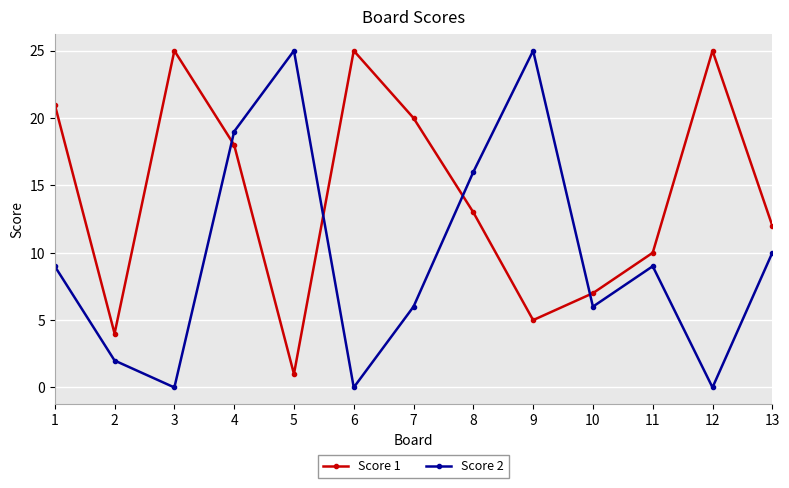

Reading left to right, list all the values displayed in this chart.

Score 1: 1=21	2=4	3=25	4=18	5=1	6=25	7=20	8=13	9=5	10=7	11=10	12=25	13=12
Score 2: 1=9	2=2	3=0	4=19	5=25	6=0	7=6	8=16	9=25	10=6	11=9	12=0	13=10